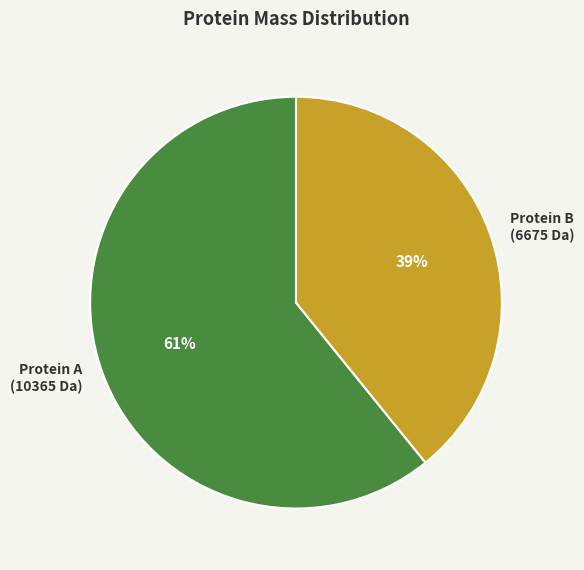

How many slices are in this pie chart?

2